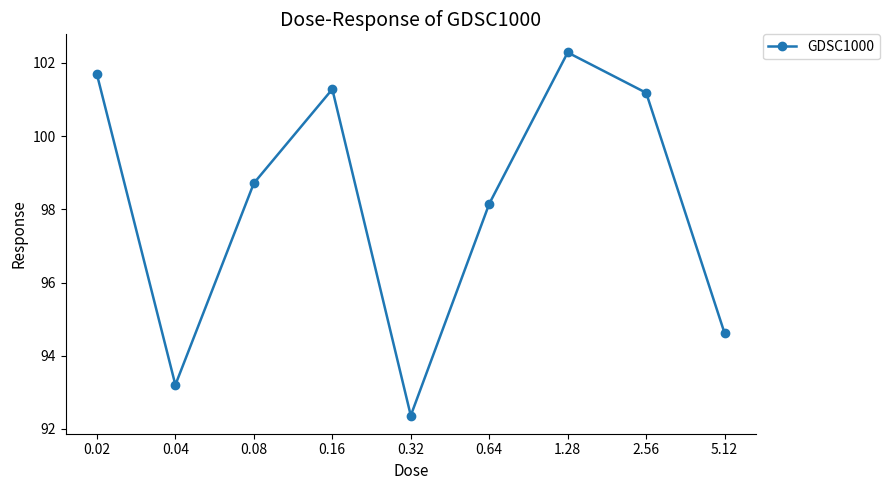

True or false: the data shows 93.2 at 0.04.

True